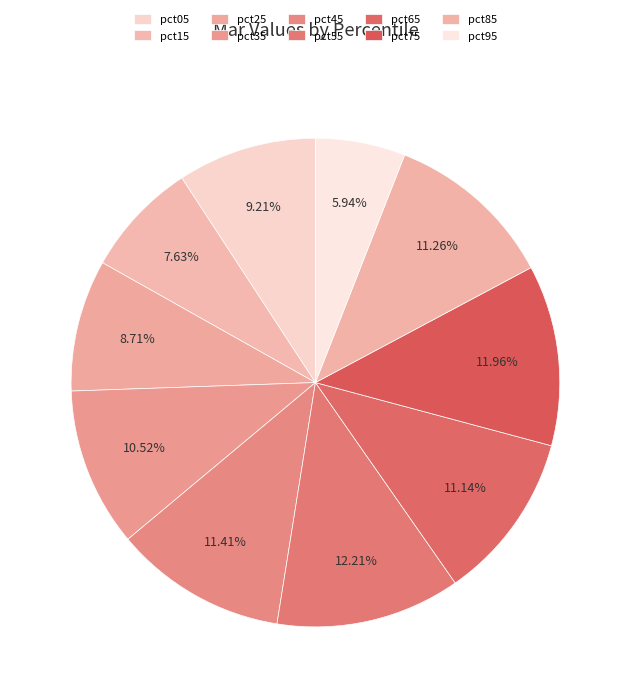

Does pct35 account for over 50% of the chart?

No